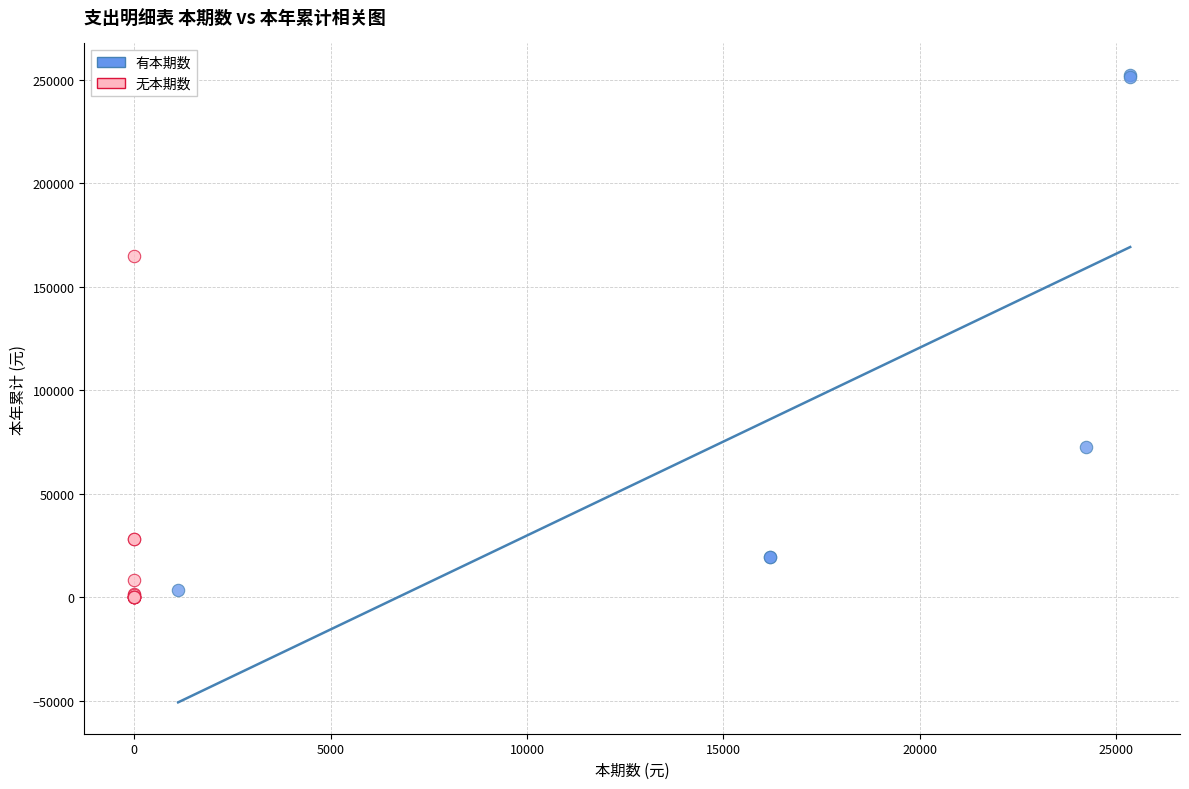

Which series contains the lowest Y value?

无本期数